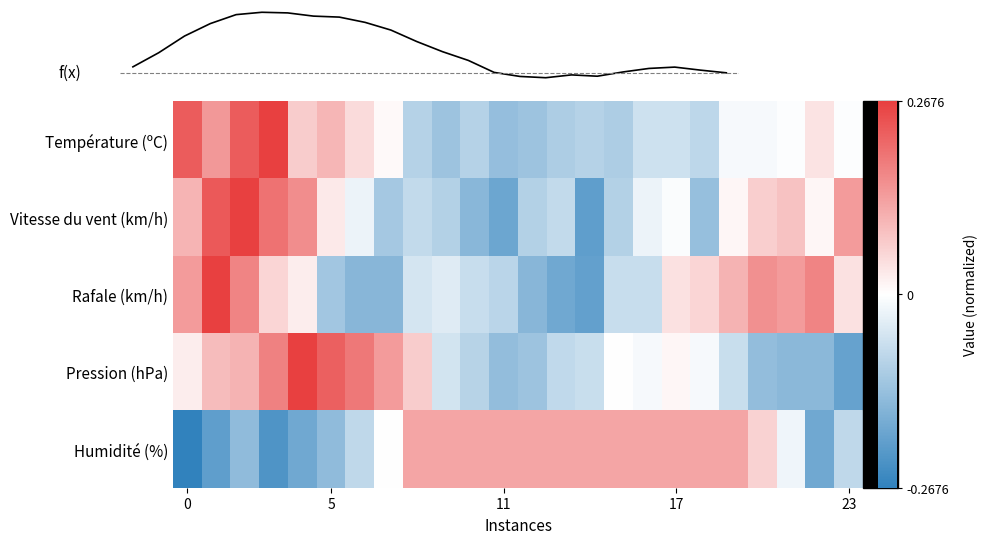

Which series has the widest spread of values?

f(x)